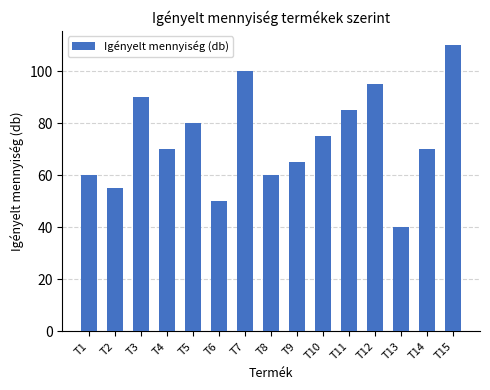

Reading left to right, transcribe all the data shown in this chart.

T1=60	T2=55	T3=90	T4=70	T5=80	T6=50	T7=100	T8=60	T9=65	T10=75	T11=85	T12=95	T13=40	T14=70	T15=110